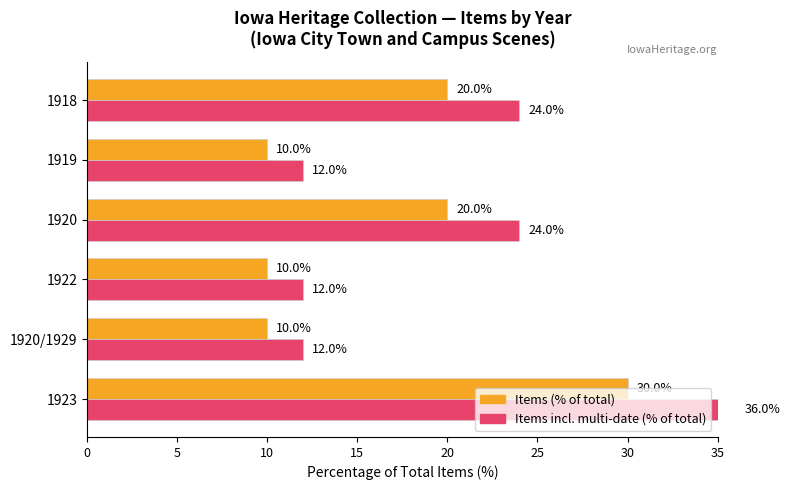

List the series in order of their peak value, lowest first.

Items (% of total), Items incl. multi-date (% of total)